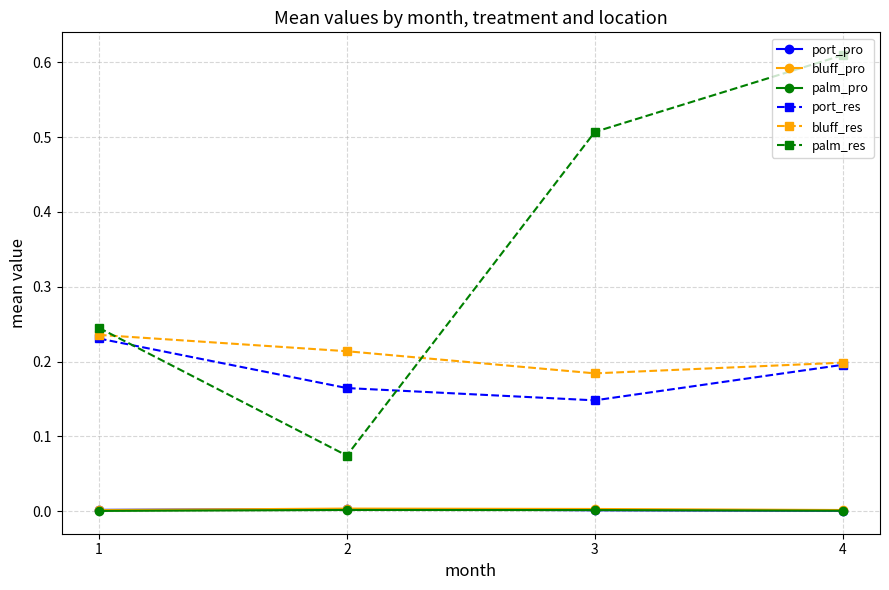

What are all the series names shown in the legend?

port_pro, bluff_pro, palm_pro, port_res, bluff_res, palm_res